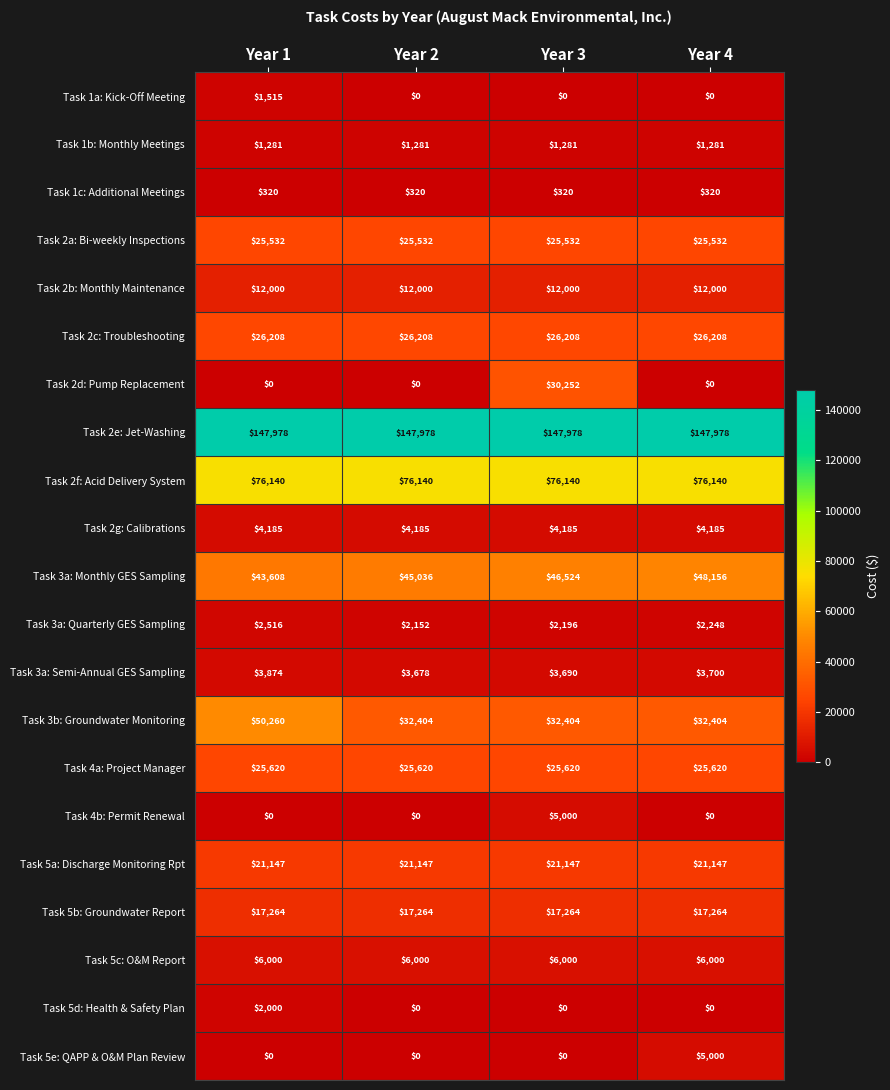

At how many categories does at least one series exceed 52082?

4